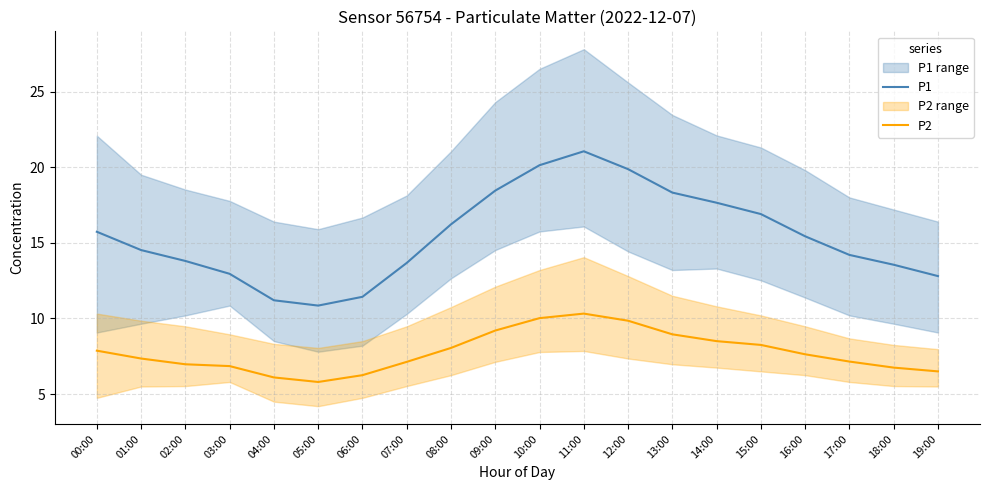

What is the lowest value of the P2 series?

5.8